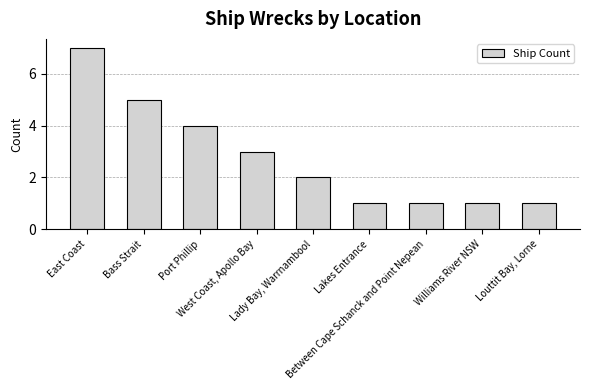

The chart shows a value of 0 at Between Cape Schanck and Point Nepean. True or false?

False